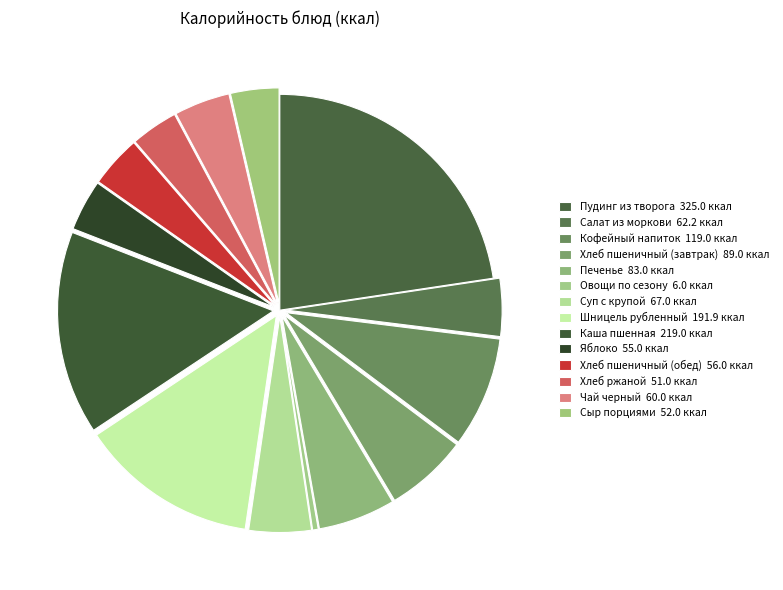

Which category has the smallest portion of the pie?

Овощи по сезону